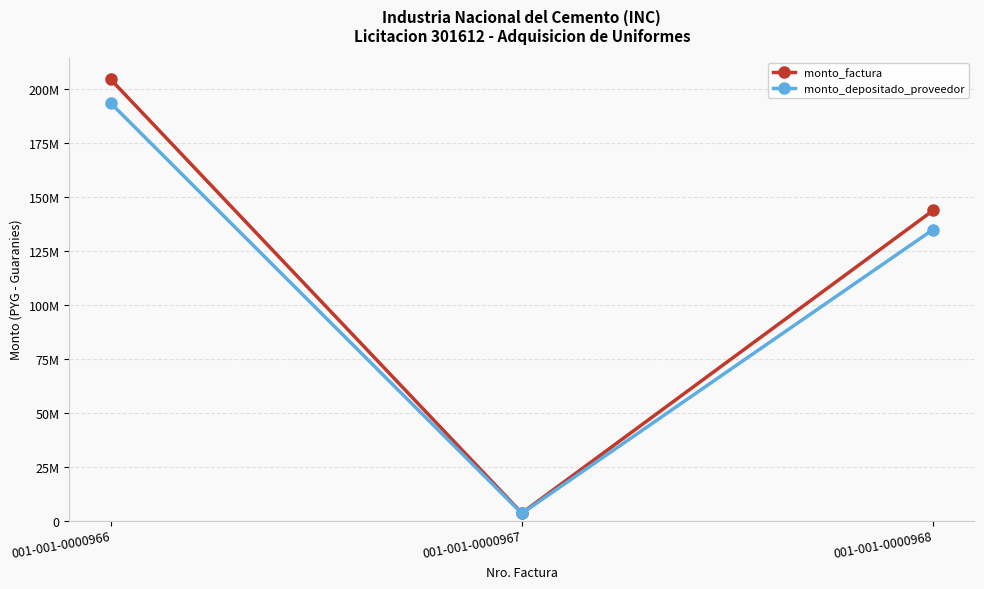

What is the value of the monto_depositado_proveedor point at the 3rd from the left?

134754832